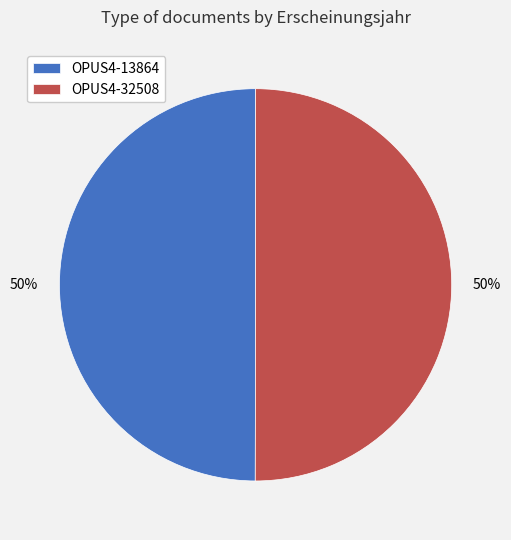

To the nearest percent, what percentage of the pie is OPUS4-32508?

50%